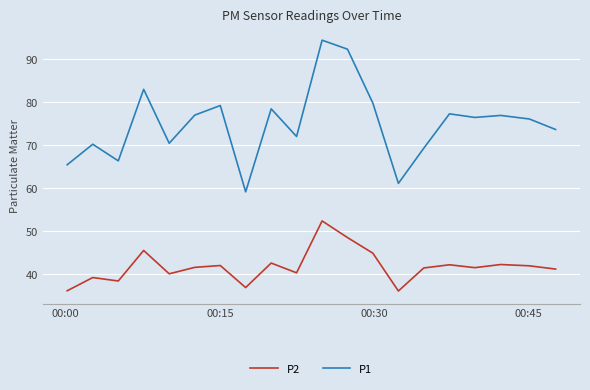

Does the chart display data point markers on the line(s)?

No